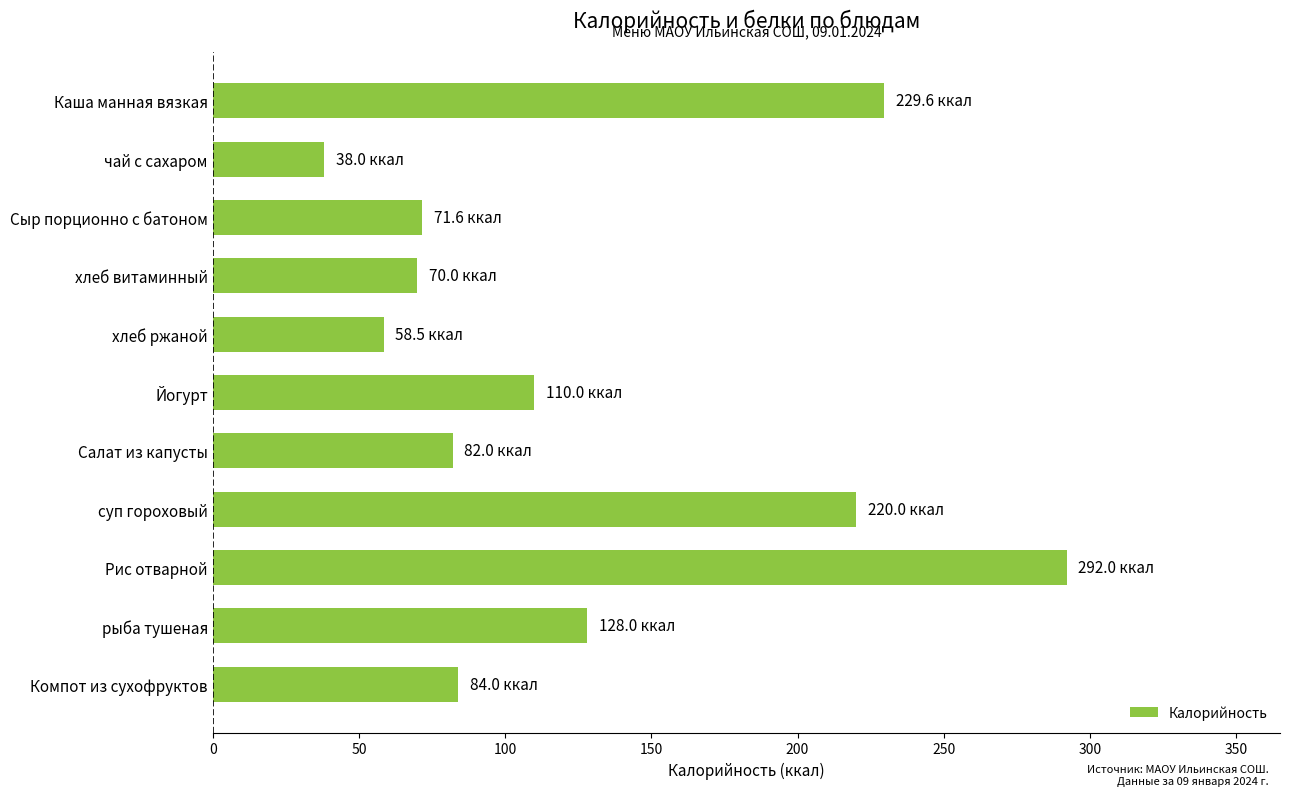

Reading bottom to top, extract all data points from this chart.

Компот из сухофруктов=84.0	рыба тушеная=128.0	Рис отварной=292.0	суп гороховый=220.0	Салат из капусты=82.0	Йогурт=110.0	хлеб ржаной=58.5	хлеб витаминный=70.0	Сыр порционно с батоном=71.6	чай с сахаром=38.0	Каша манная вязкая=229.6